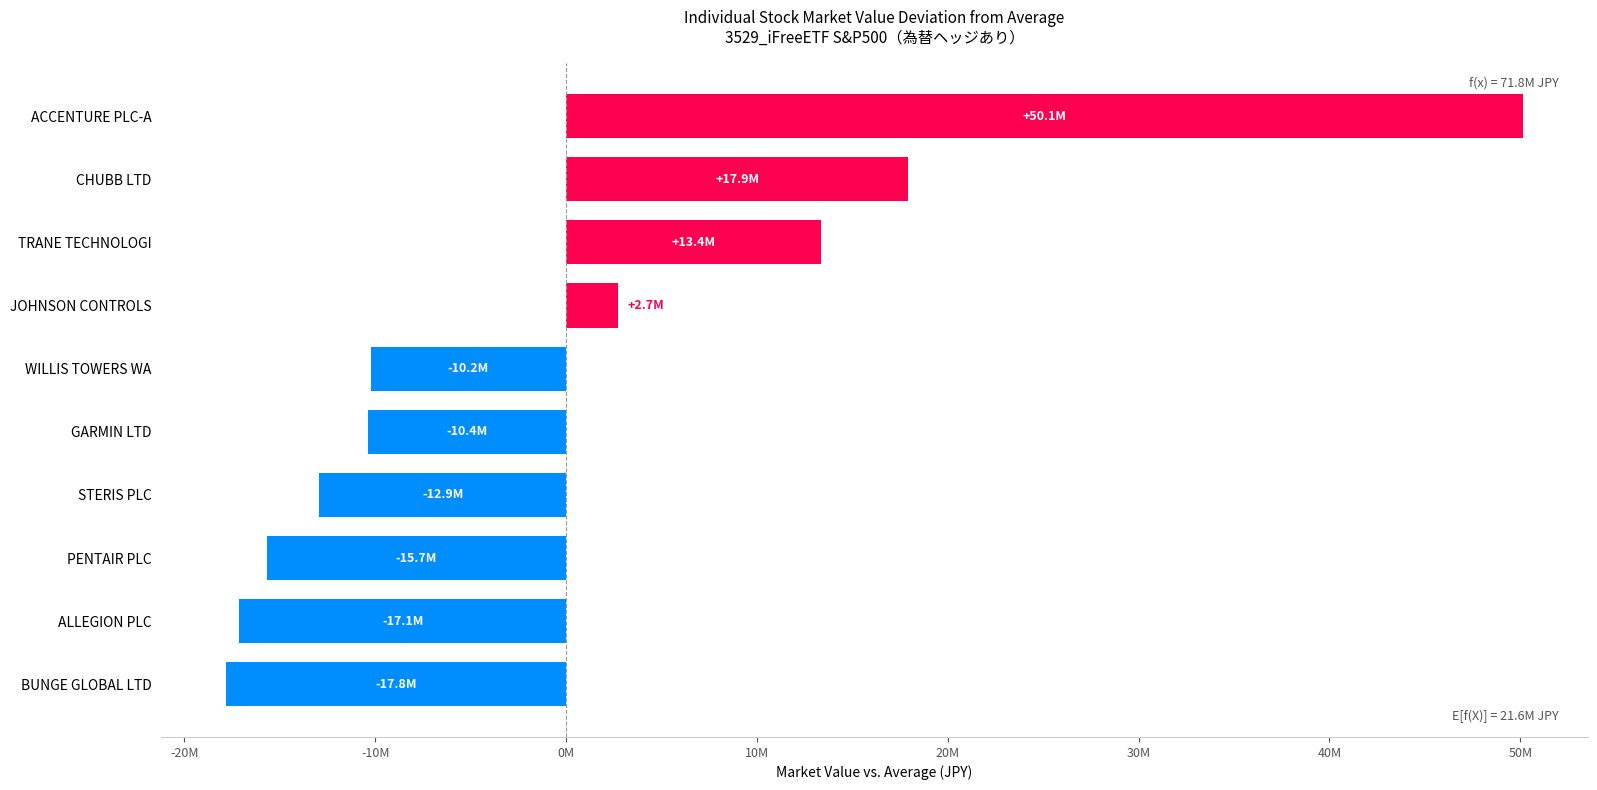

Does the chart contain any negative values?

Yes